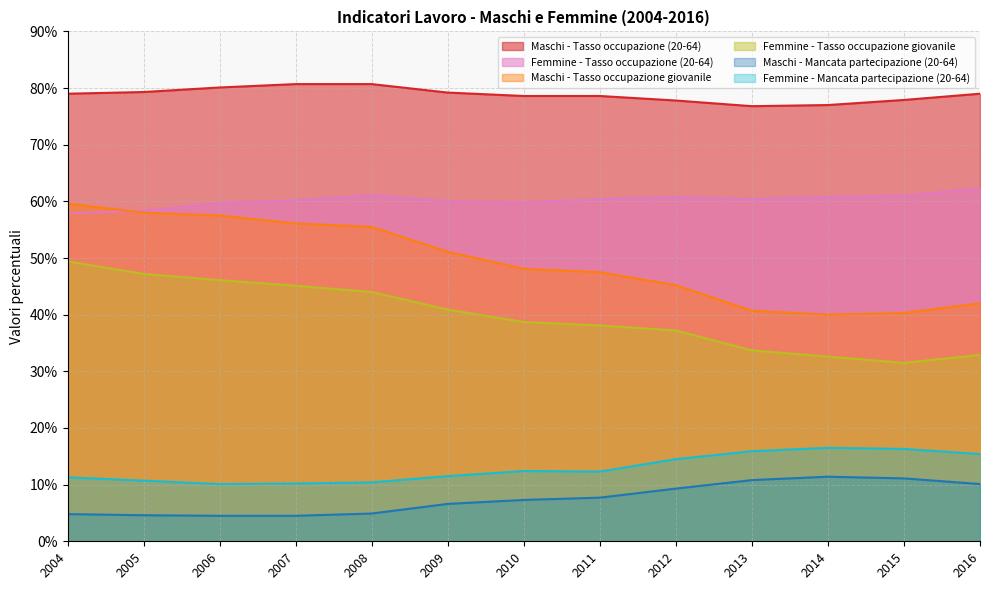

At which category is the sum across all series the highest?

2004